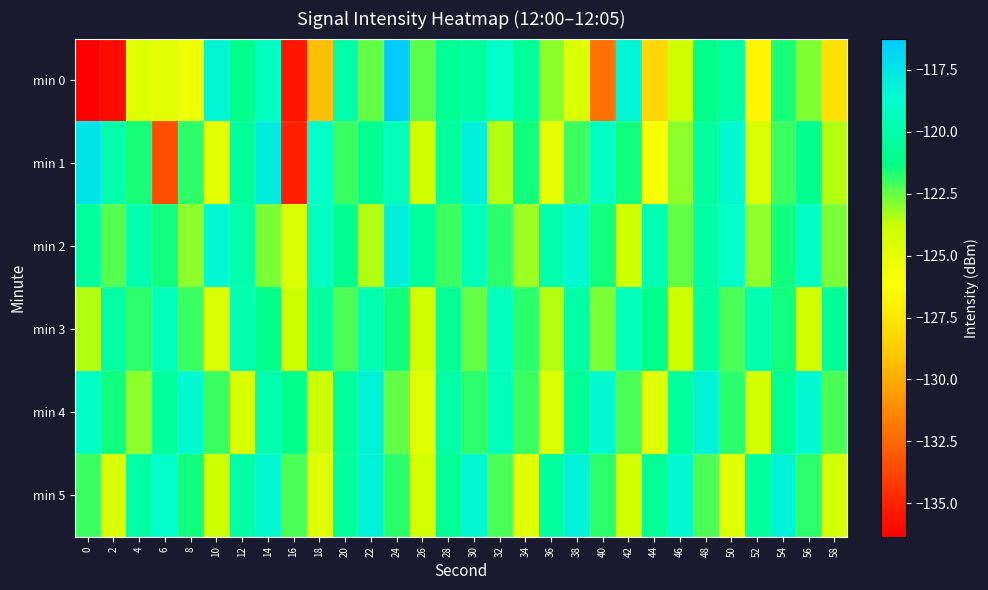

Rank the series by their maximum value, from lowest to highest.

min 3, min 4, min 5, min 2, min 1, min 0